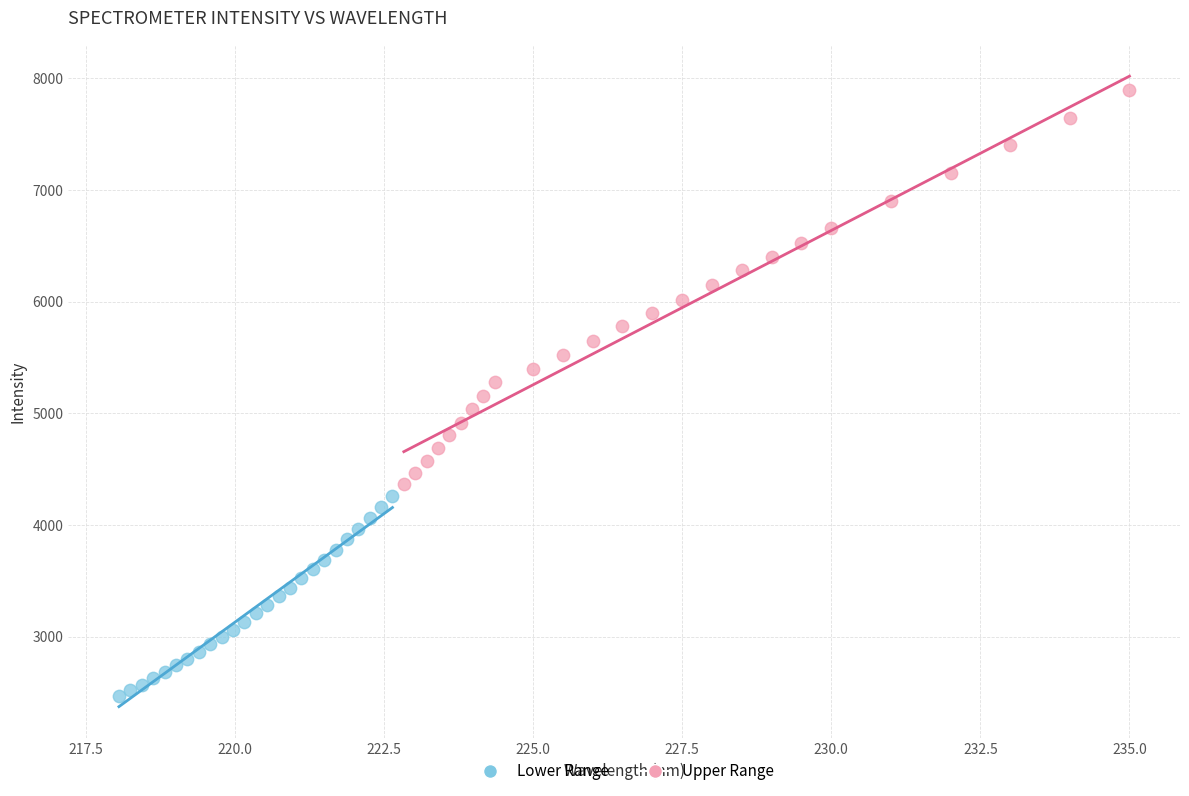

Which series has the largest Y range (max minus min)?

Upper Range